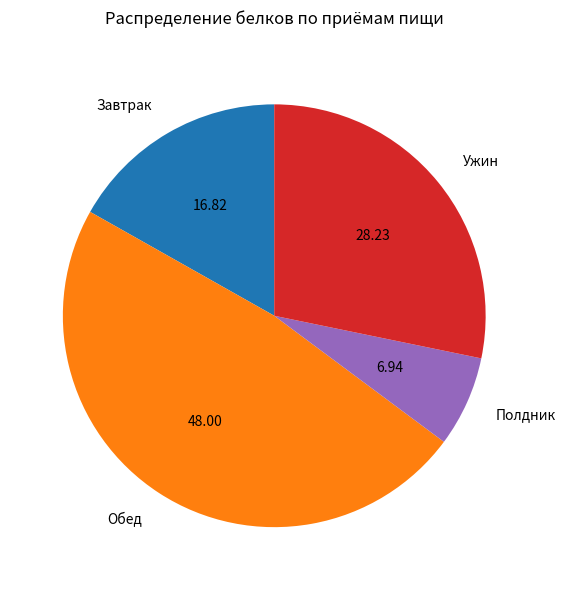

Rank the categories by value from highest to lowest.

Обед, Ужин, Завтрак, Полдник